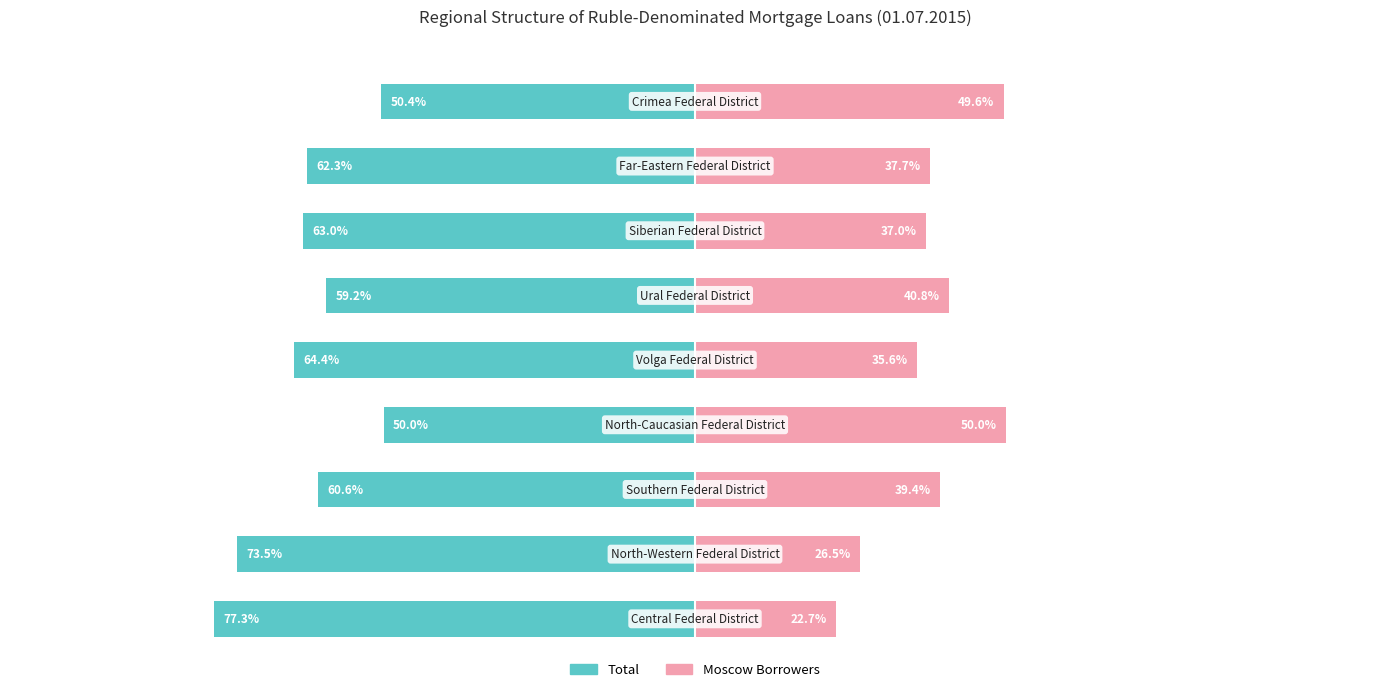

Are the bars grouped side by side (vs. stacked)?

Yes